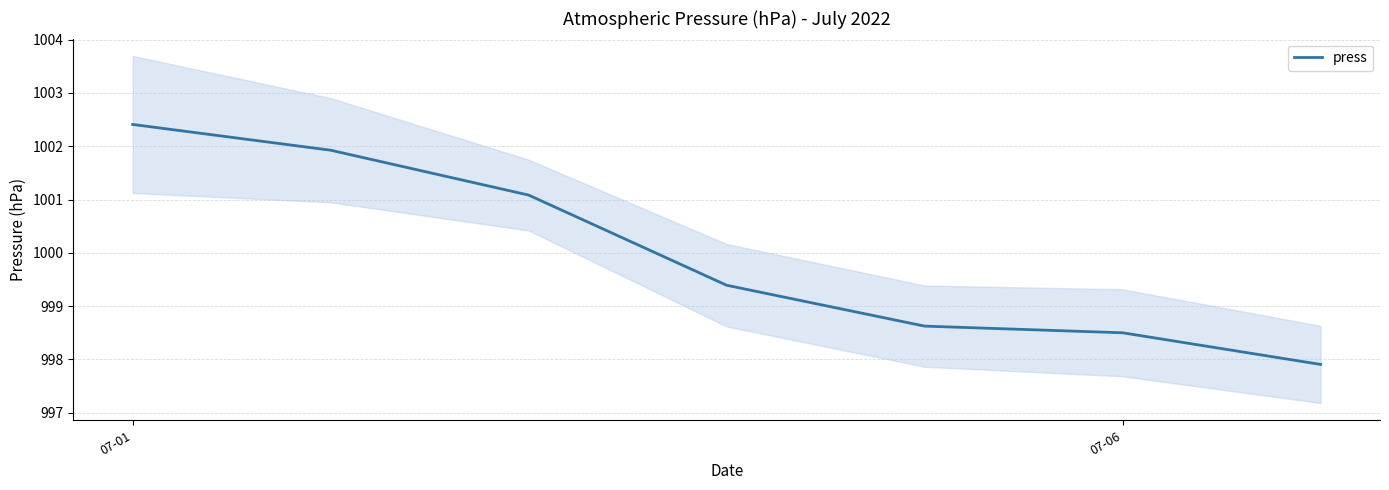

How many values are below 999?

3